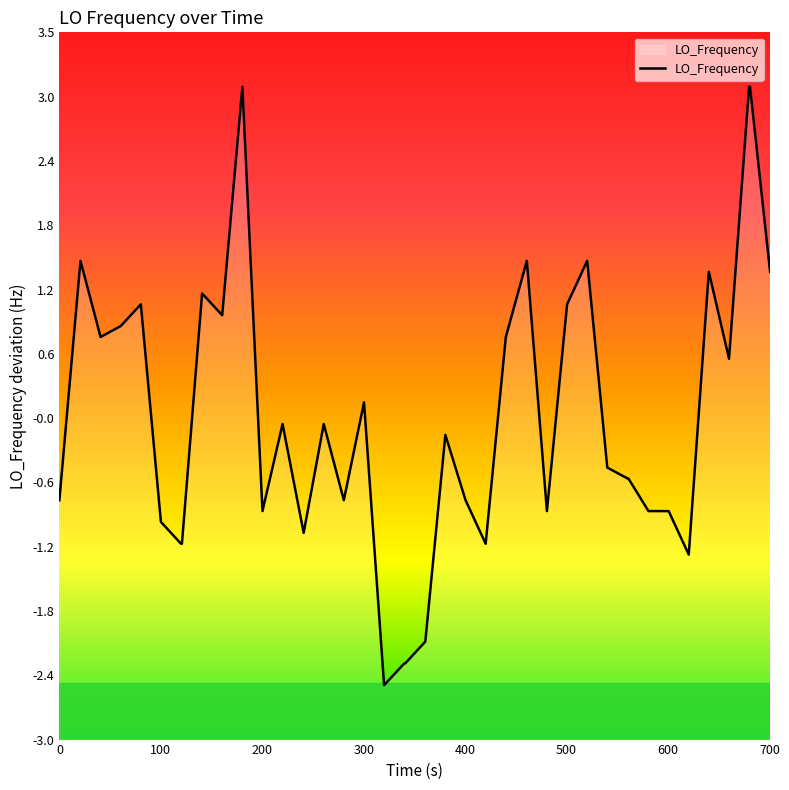

How many data points does each series have?

40